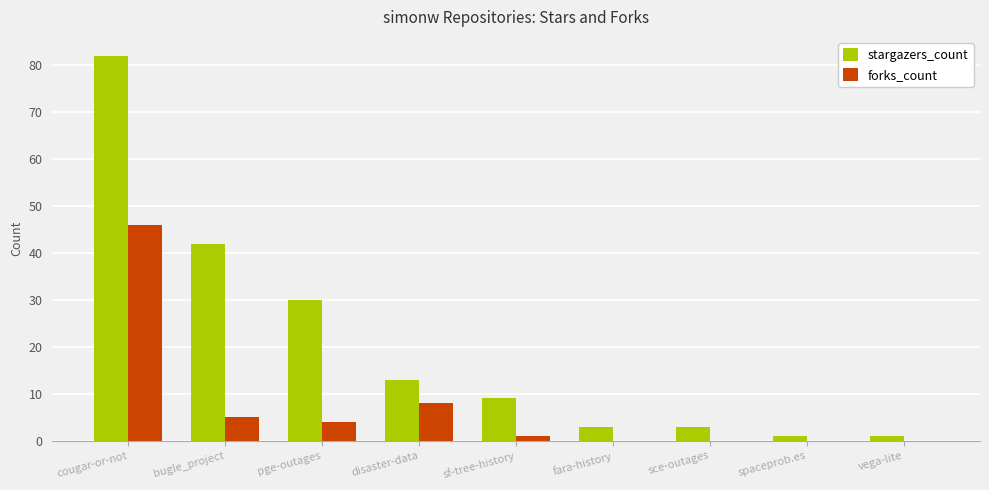

The forks_count series shows 30 at fara-history. True or false?

False